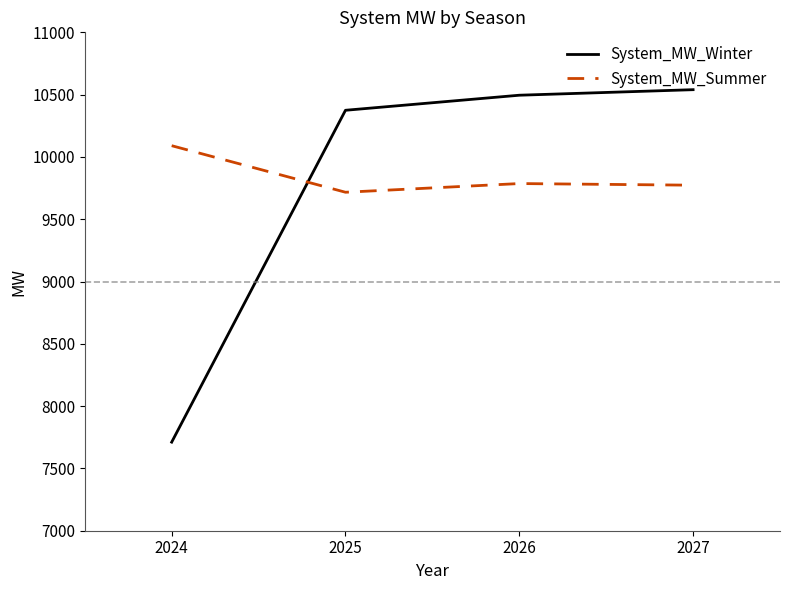

What is the sum of all System_MW_Winter values?

39120.4